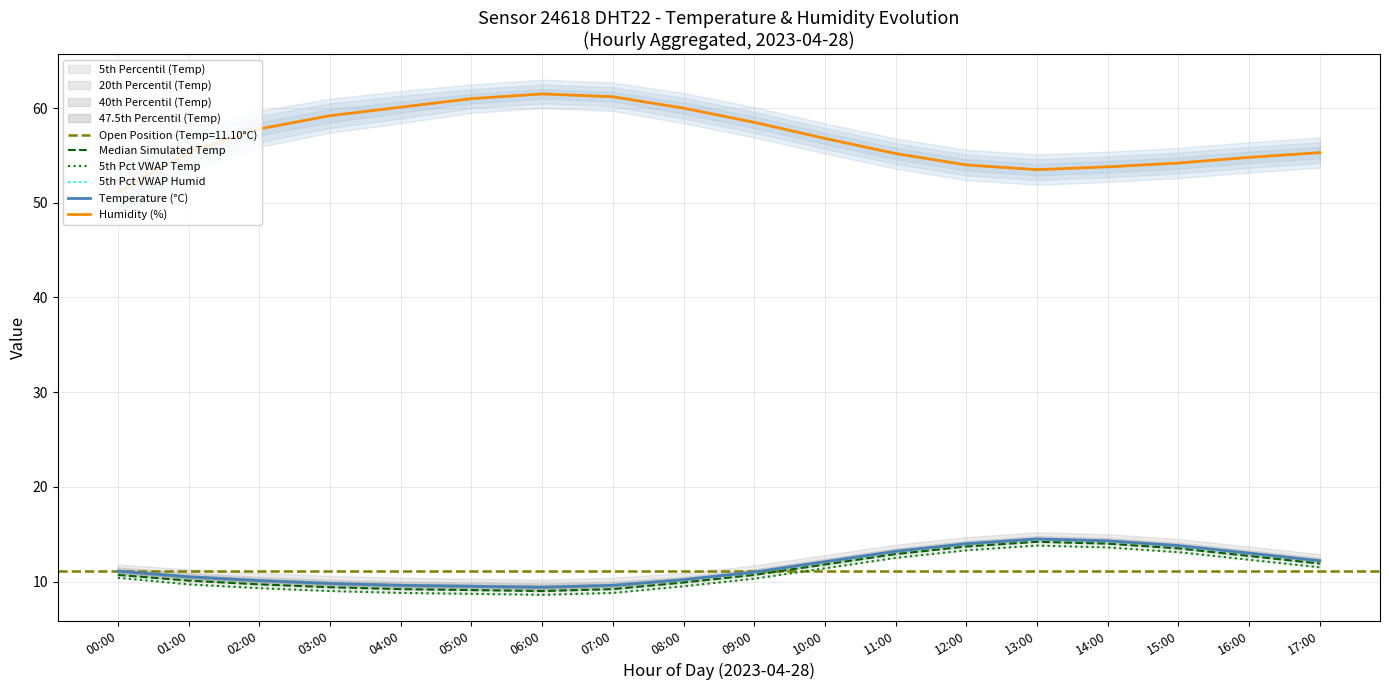

How many categories are shown in the chart?

18